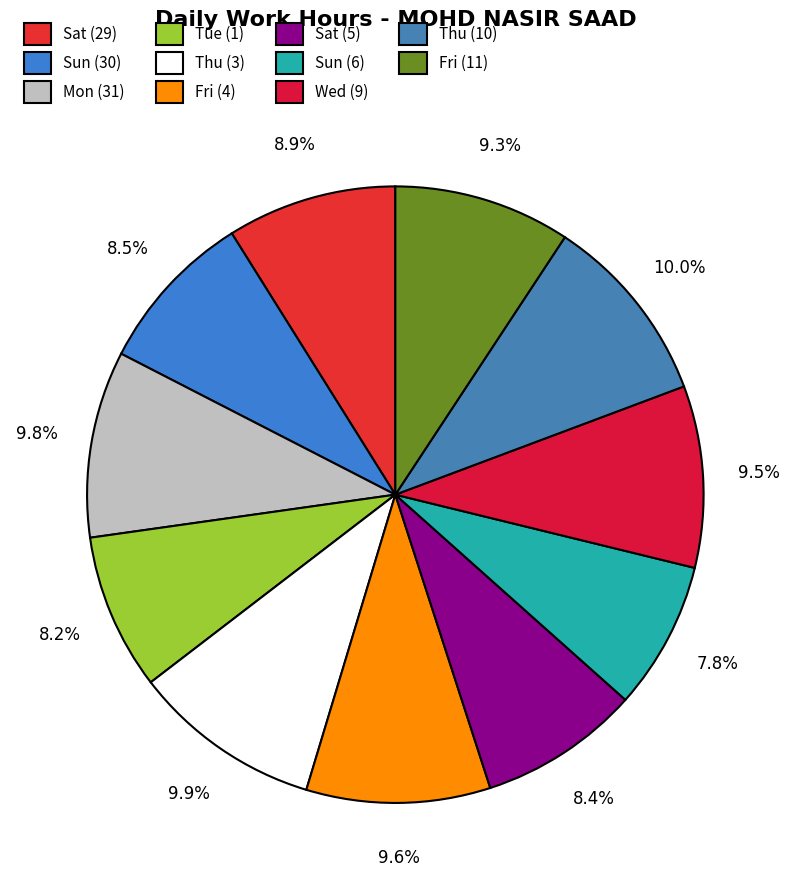

True or false: Fri (4) accounts for 23% of the total.

False